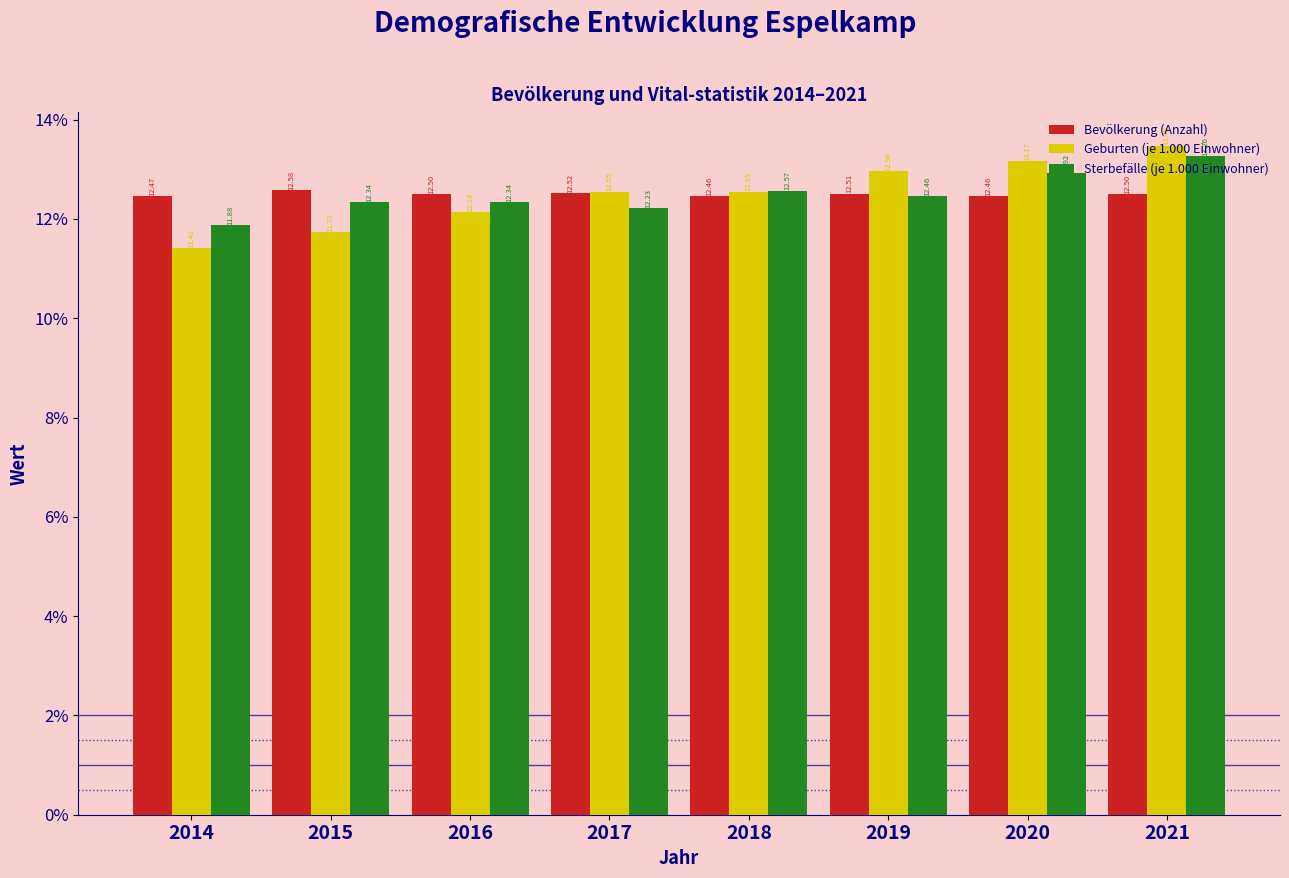

What is the sum of all Sterbefälle (je 1.000 Einwohner) values?

100.0